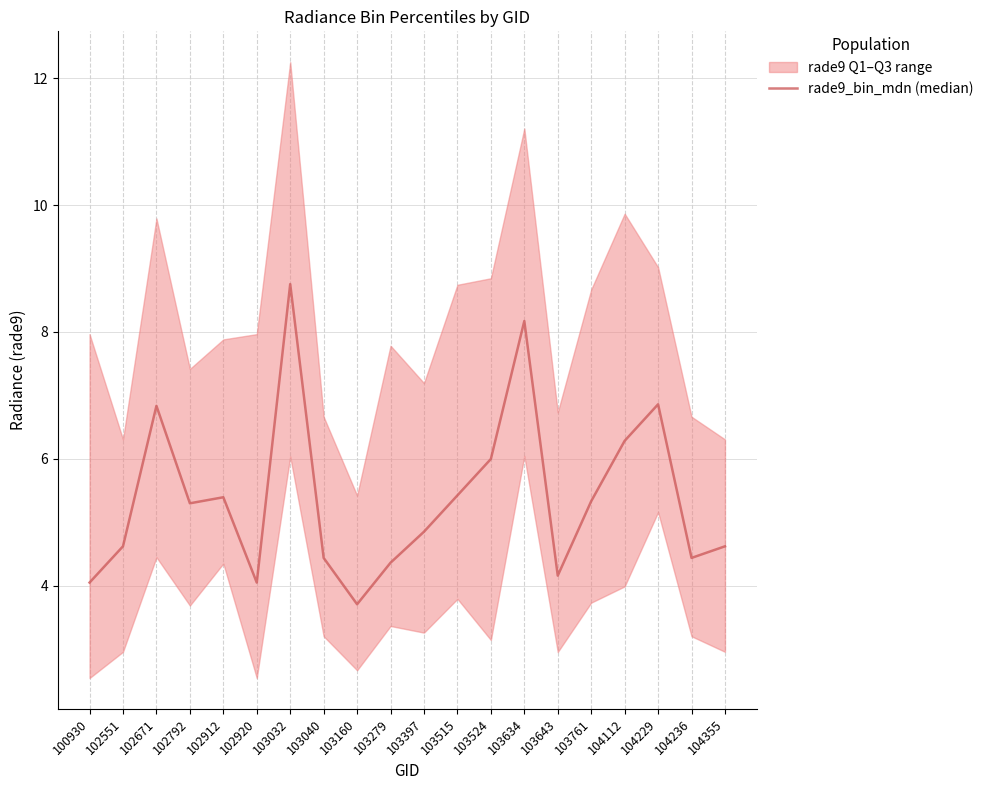

Is this an area chart (filled region under the line)?

No